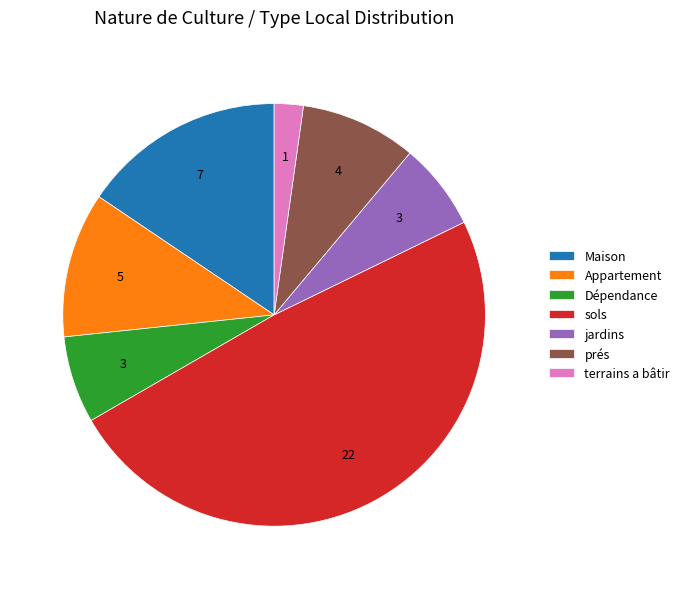

Is jardins the majority of the pie?

No